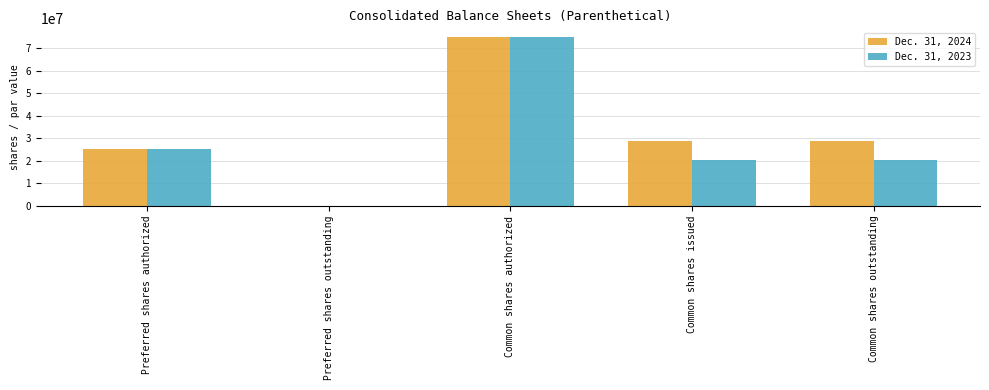

What are all the series names shown in the legend?

Dec. 31, 2024, Dec. 31, 2023